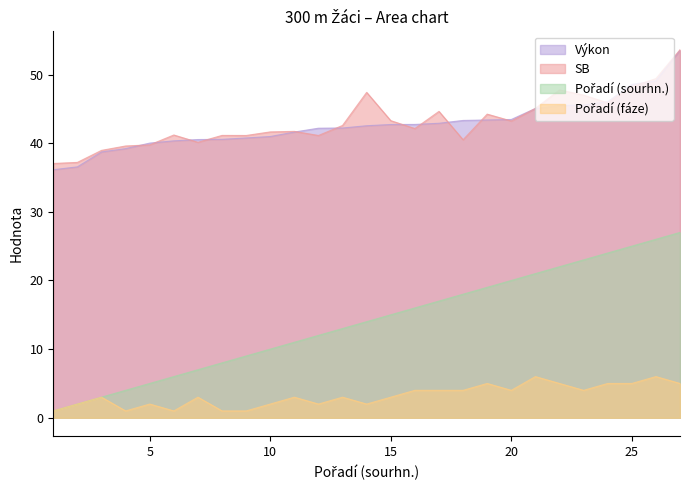

True or false: SB has more than 0 points higher than both neighbors.

True